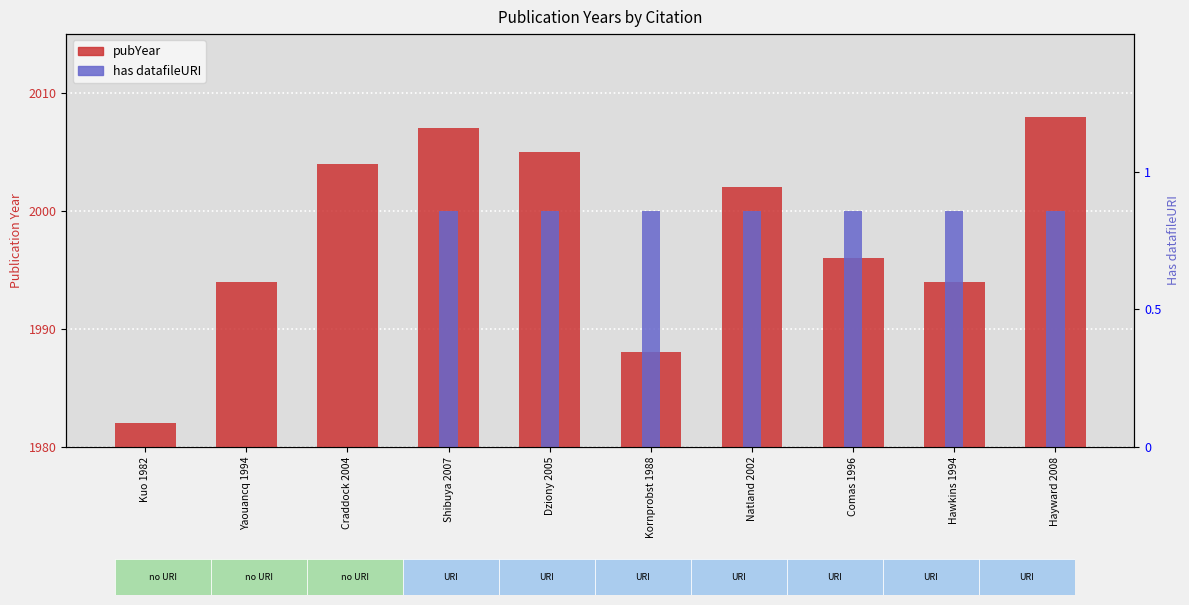

Reading right to left, extract all data points from this chart.

pubYear: Hayward 2008=28	Hawkins 1994=14	Comas 1996=16	Natland 2002=22	Kornprobst 1988=8	Dziony 2005=25	Shibuya 2007=27	Craddock 2004=24	Yaouancq 1994=14	Kuo 1982=2
has datafileURI: Hayward 2008=20	Hawkins 1994=20	Comas 1996=20	Natland 2002=20	Kornprobst 1988=20	Dziony 2005=20	Shibuya 2007=20	Craddock 2004=0	Yaouancq 1994=0	Kuo 1982=0